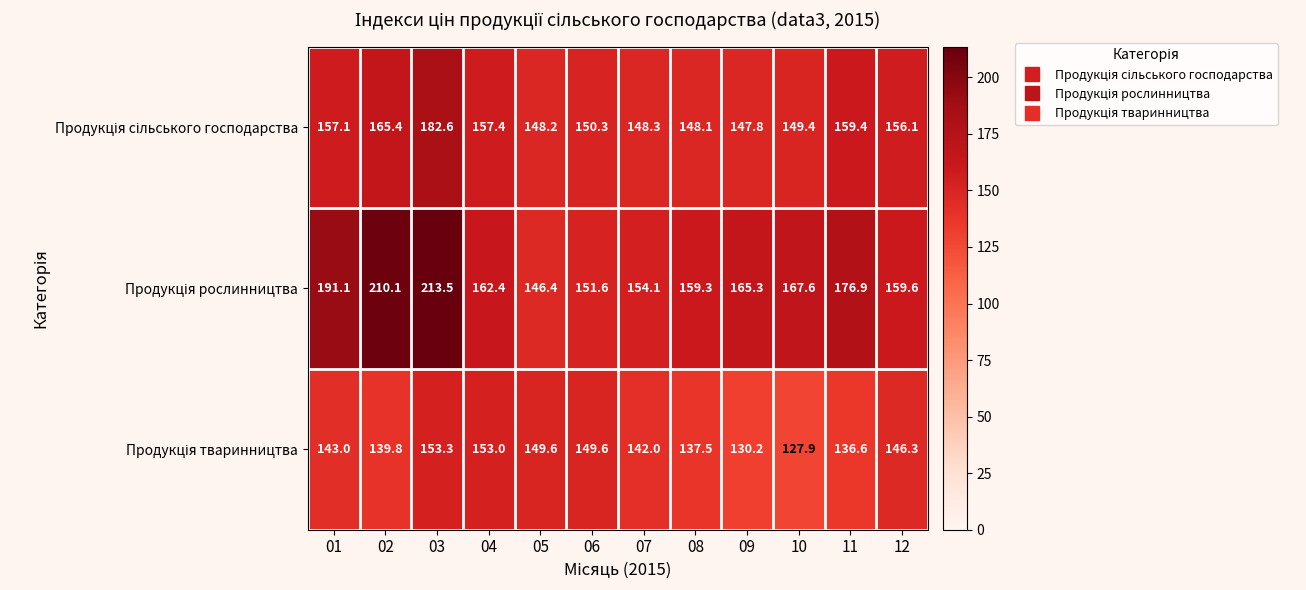

Count the number of data series in this chart.

3